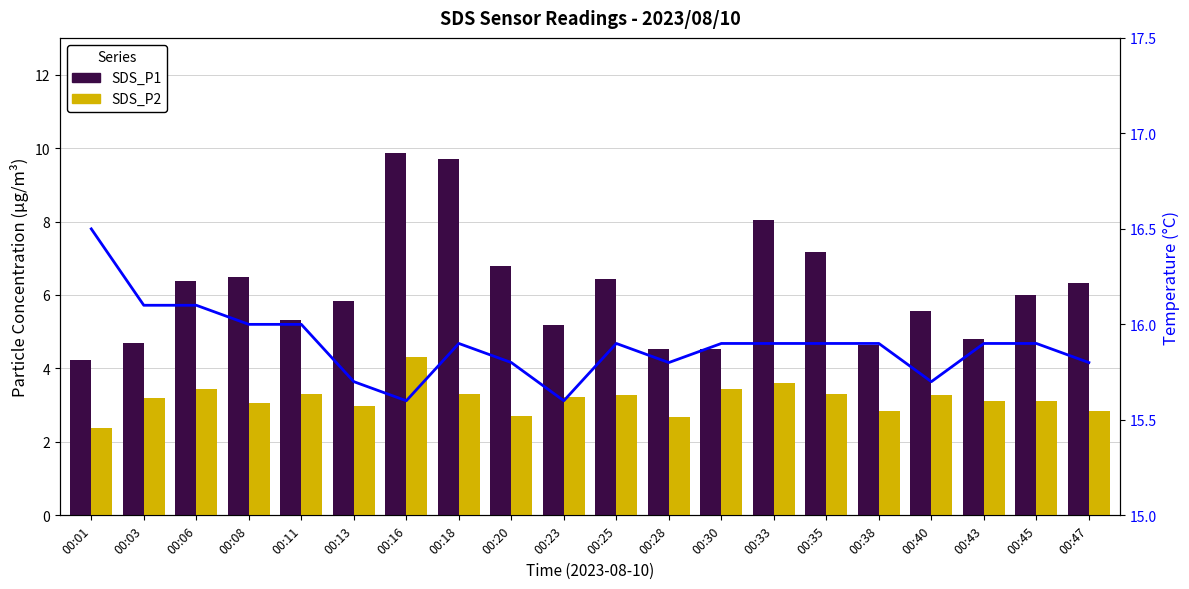

Reading left to right, transcribe all the data shown in this chart.

SDS_P1: 00:01=4.2	00:03=4.7	00:06=6.4	00:08=6.5	00:11=5.3	00:13=5.8	00:16=9.9	00:18=9.7	00:20=6.8	00:23=5.2	00:25=6.4	00:28=4.5	00:30=4.5	00:33=8.0	00:35=7.2	00:38=4.6	00:40=5.6	00:43=4.8	00:45=6.0	00:47=6.3
SDS_P2: 00:01=2.4	00:03=3.2	00:06=3.4	00:08=3.1	00:11=3.3	00:13=3.0	00:16=4.3	00:18=3.3	00:20=2.7	00:23=3.2	00:25=3.3	00:28=2.7	00:30=3.4	00:33=3.6	00:35=3.3	00:38=2.8	00:40=3.3	00:43=3.1	00:45=3.1	00:47=2.8
Temperature: 00:01=16.5	00:03=16.1	00:06=16.1	00:08=16.0	00:11=16.0	00:13=15.7	00:16=15.6	00:18=15.9	00:20=15.8	00:23=15.6	00:25=15.9	00:28=15.8	00:30=15.9	00:33=15.9	00:35=15.9	00:38=15.9	00:40=15.7	00:43=15.9	00:45=15.9	00:47=15.8